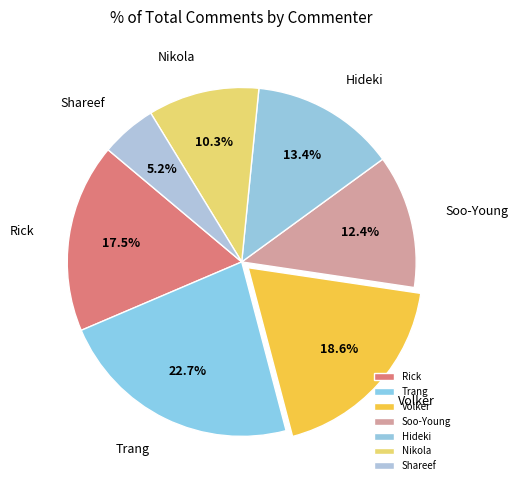

To the nearest percent, what is the combined percentage of Nikola and Volker?

29%